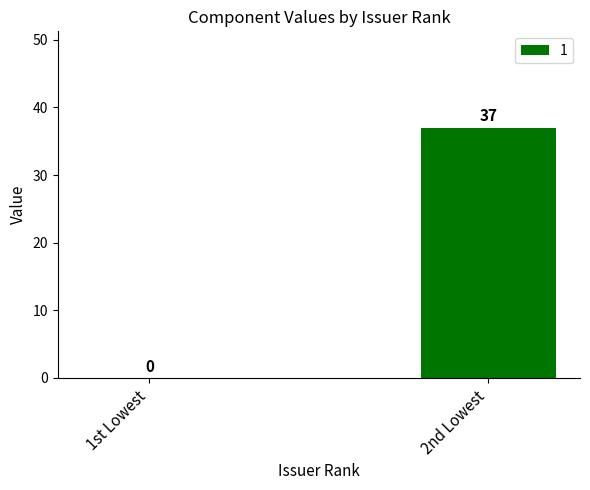

What is the greatest value displayed?

37